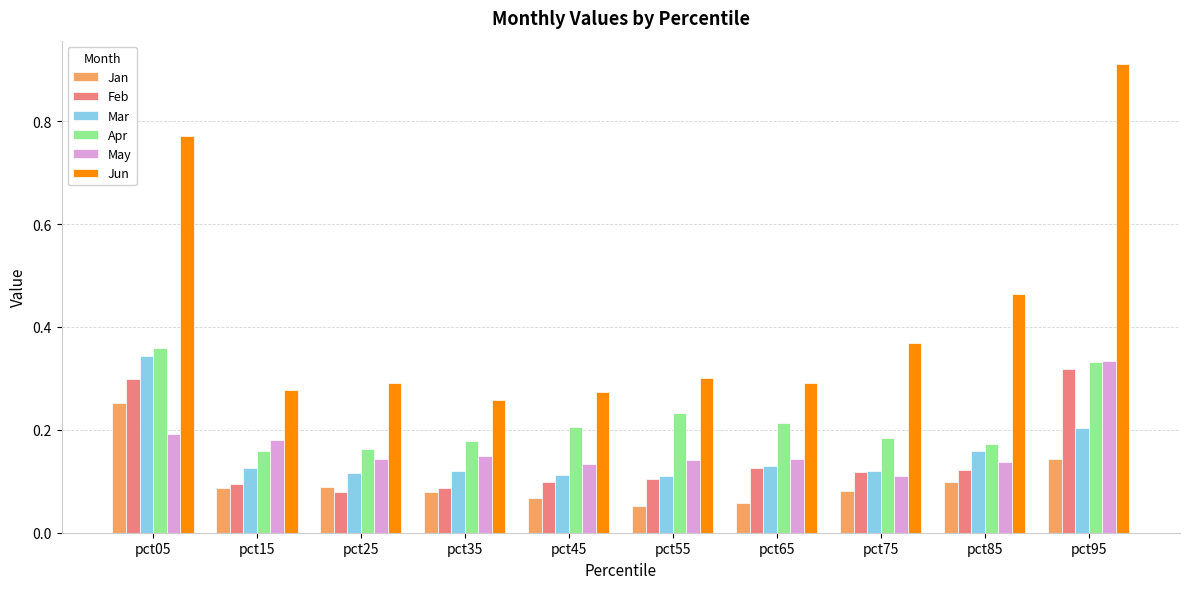

Is it true that Jun equals 0.2 at pct65?

False